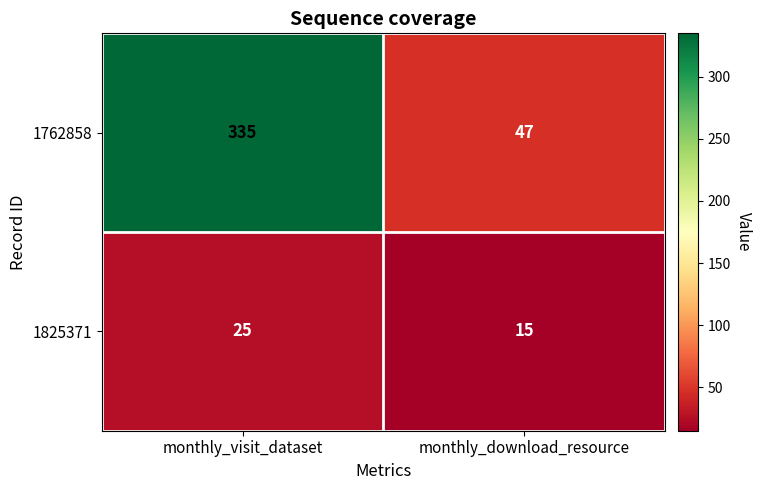

At which category is the sum across all series the highest?

monthly_visit_dataset